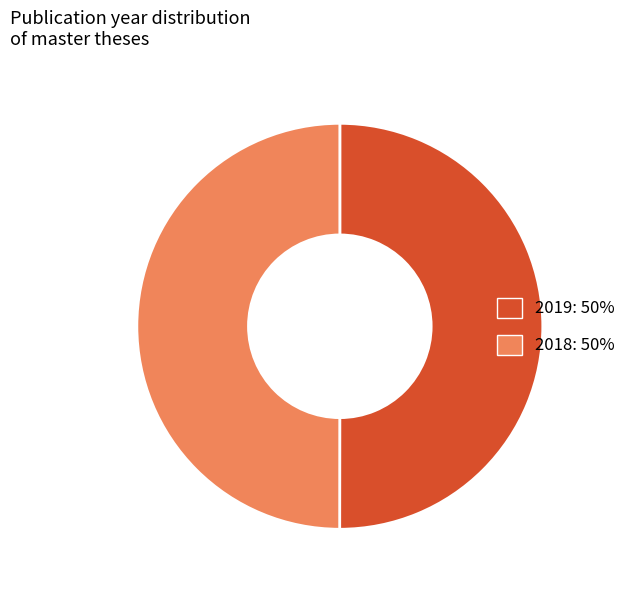

Is the sum of 2018 and 2019 greater than half?

Yes